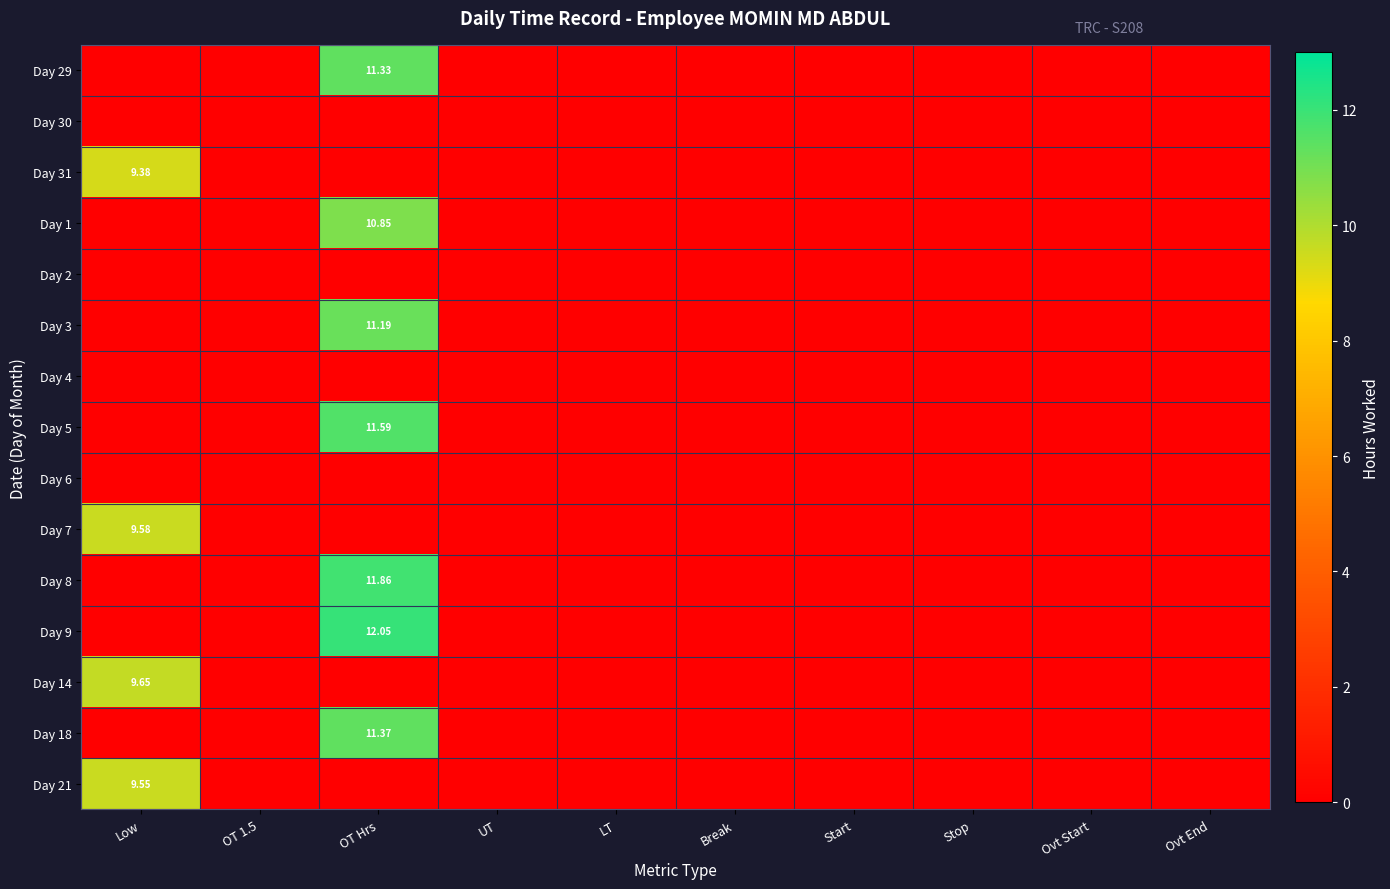

Which category has the highest value across all series?

OT Hrs